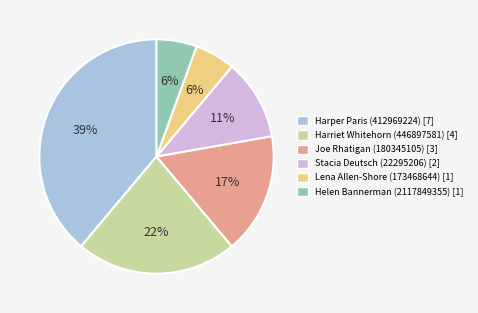

Which slice is the largest?

Harper Paris (412969224)